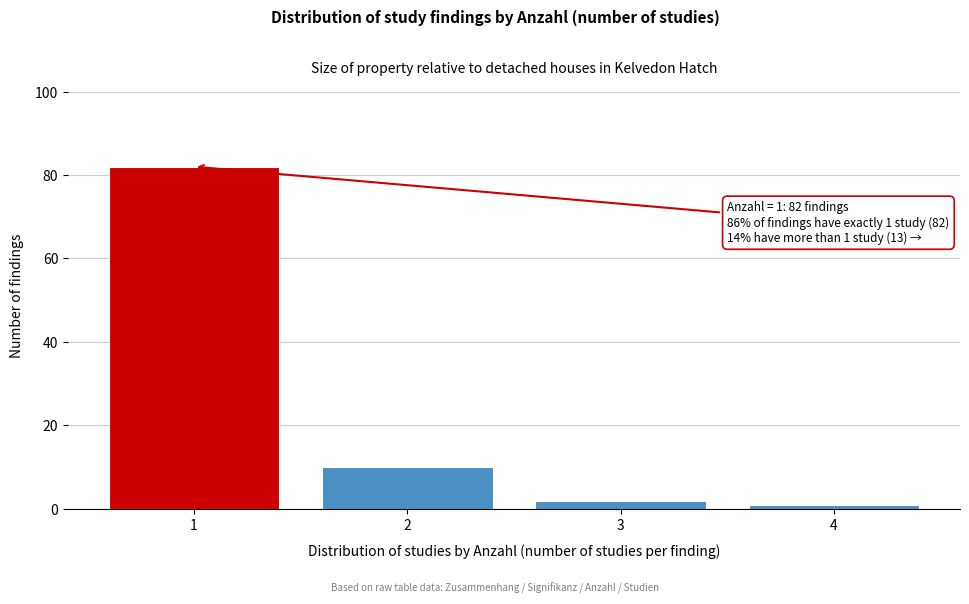

Reading right to left, extract all data points from this chart.

1	2	10	82